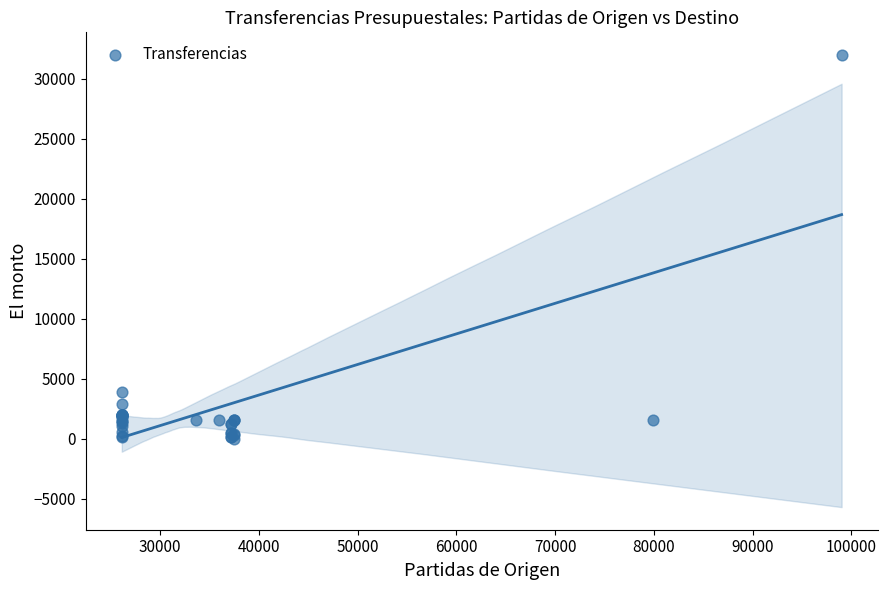

What Y value in the scatter plot is closest to 15990?

3880.0